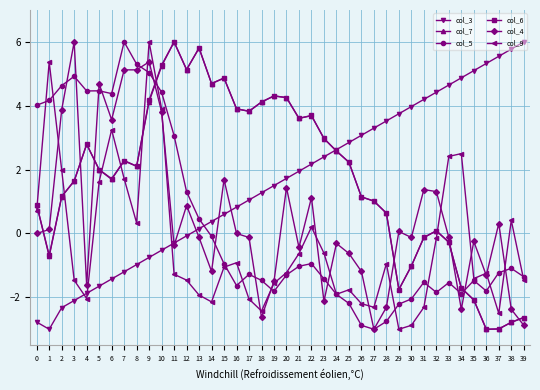

How many positive values does the col_3 series have?

27